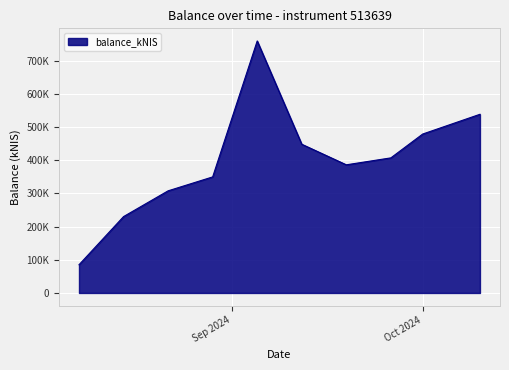

Does the chart display data point markers on the line(s)?

No